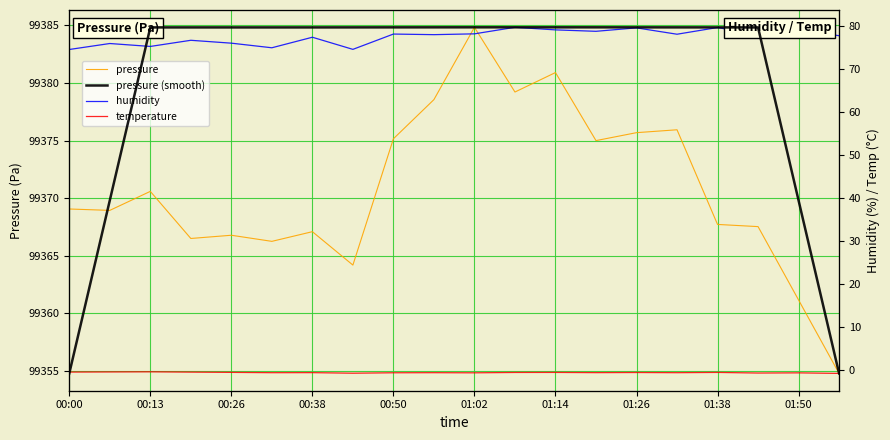

How many lines are shown in the chart?

4